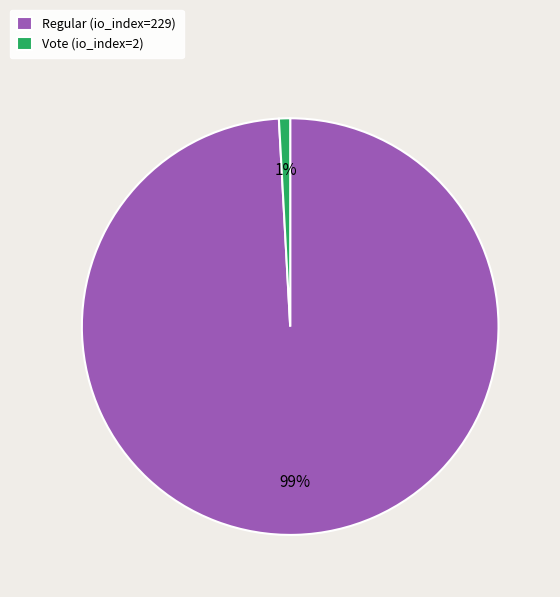

To the nearest percent, what is the difference between the Regular (io_index=229) and Vote (io_index=2) slice percentages?

98%